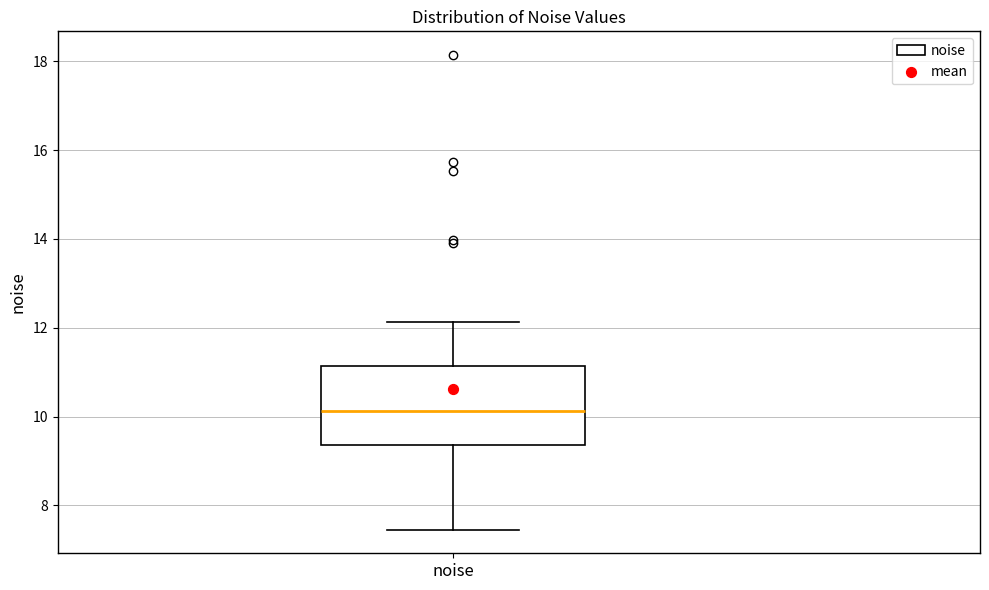

Where does the median line of the box for noise sit on the y-axis? The values are not printed on the chart, so give them approximately, as read against the axis.

10.2